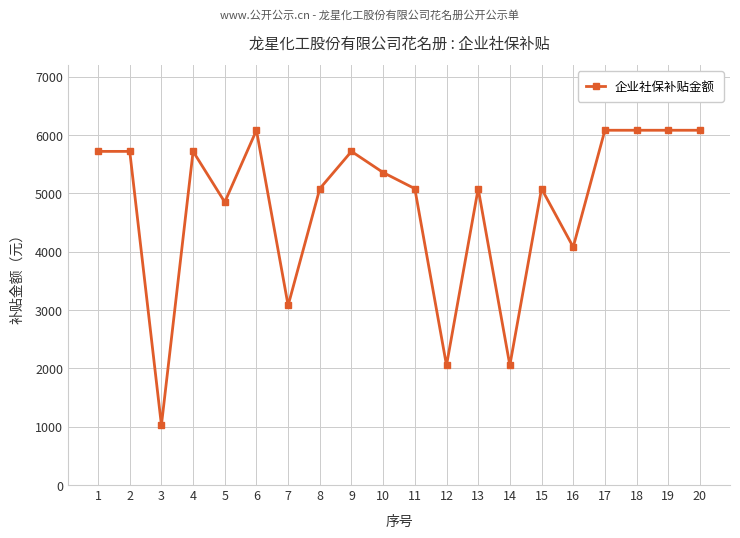

What is the value of the 2nd point from the left?

5721.5